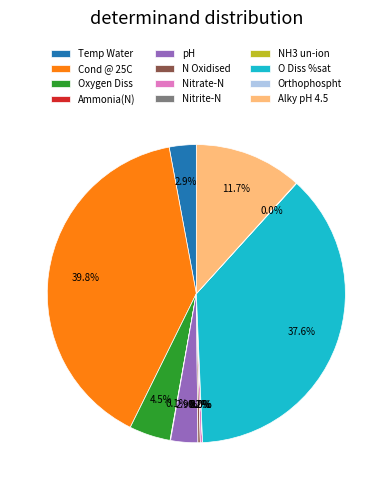

How much of the chart is everything except Cond @ 25C?

60.2%